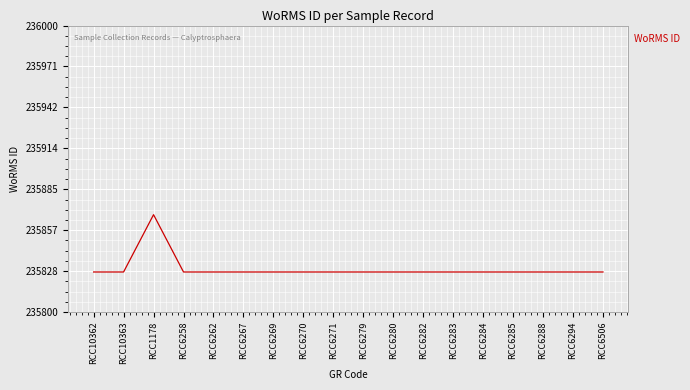

What is the smallest value displayed?

235828